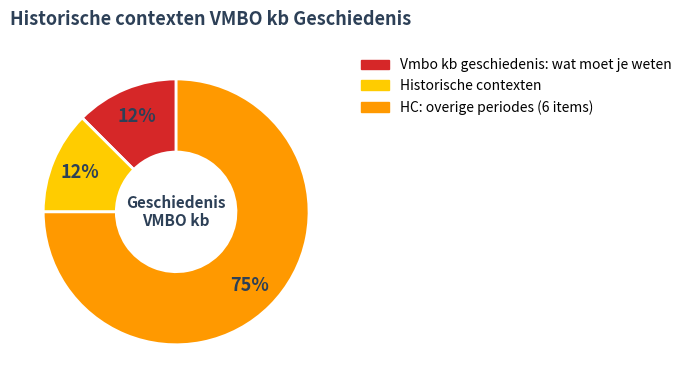

To the nearest percent, what is the average slice percentage?

33%